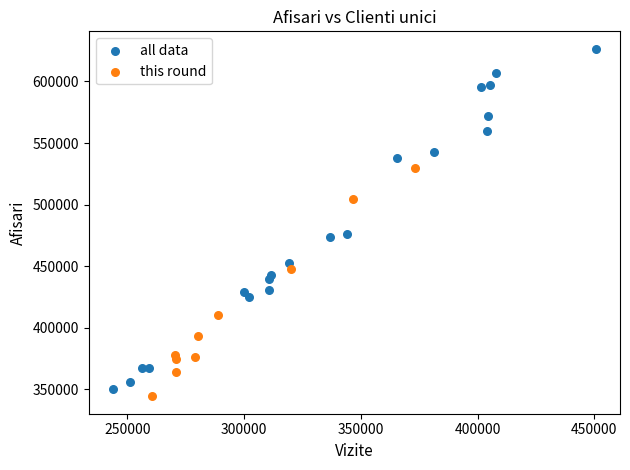

Which series has the widest spread of Y values?

all data